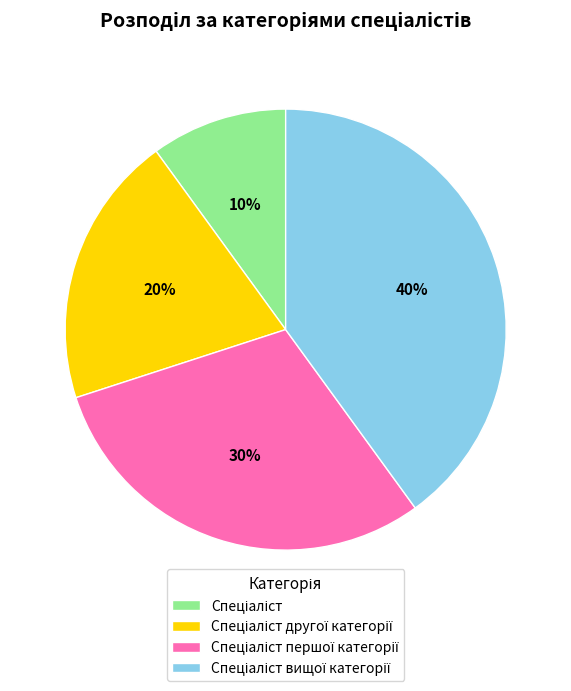

Does any single category account for the majority?

No